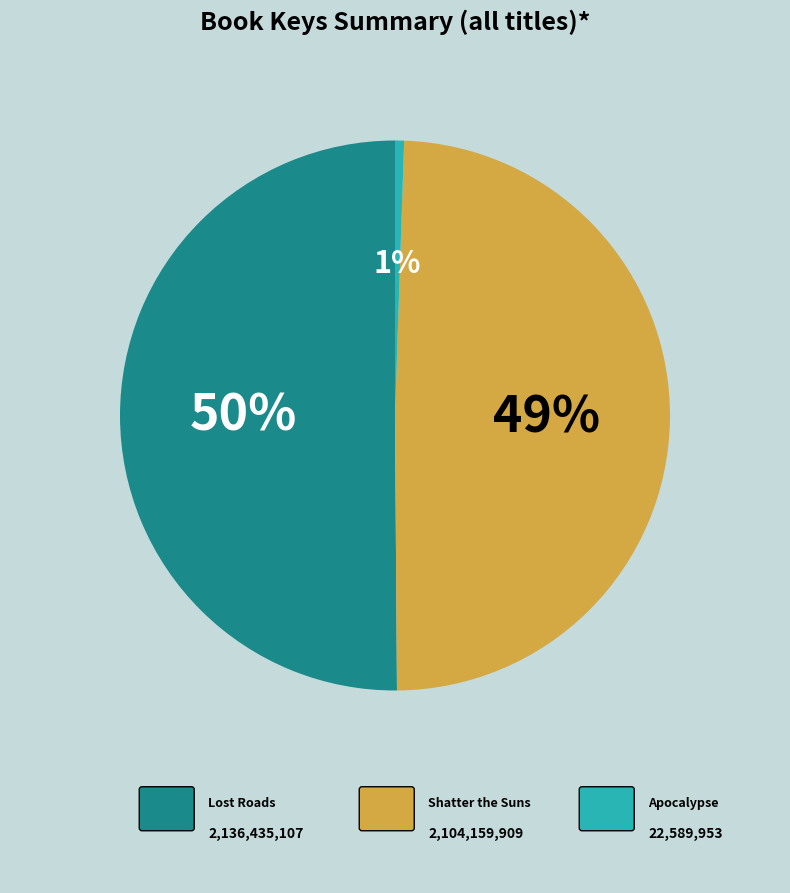

How many segments does this pie chart have?

3